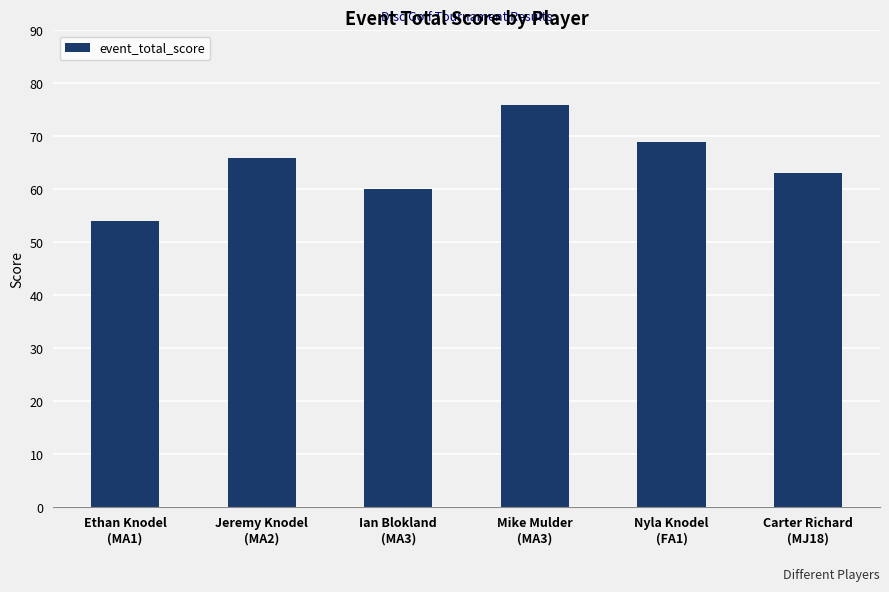

Which category has the lowest value across all series?

Ethan Knodel
(MA1)